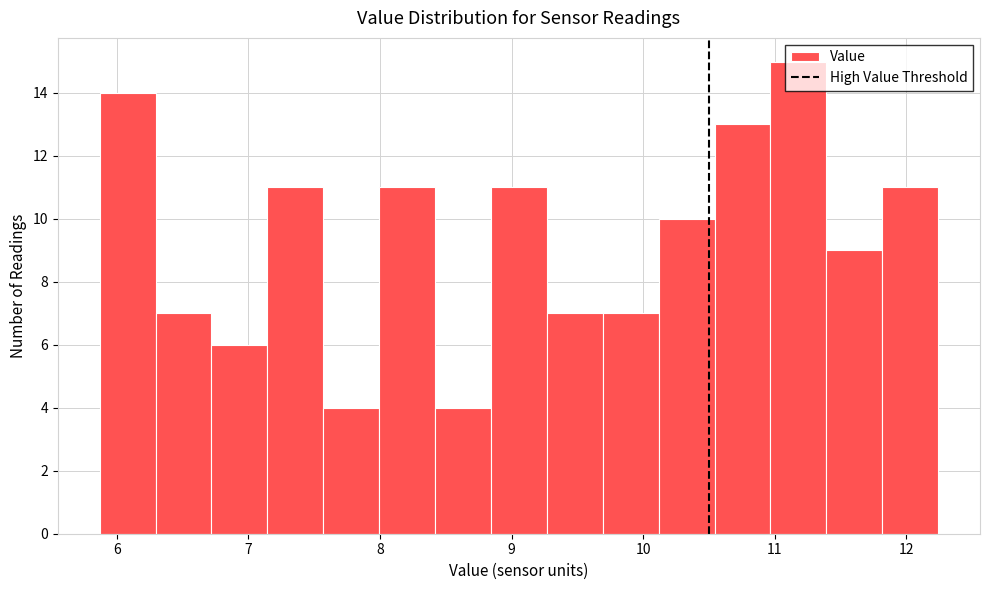

Reading left to right, transcribe this chart: for each bar, give the range it covers on the x-axis and its height. Neither the bar edges nor the heights are printed on the chart, so give them approximately, as read against the axes.

5.9 to 6.3: 14
6.3 to 6.7: 7
6.7 to 7.1: 6
7.1 to 7.6: 11
7.6 to 8.0: 4
8.0 to 8.4: 11
8.4 to 8.8: 4
8.8 to 9.3: 11
9.3 to 9.7: 7
9.7 to 10.1: 7
10.1 to 10.5: 10
10.5 to 11.0: 13
11.0 to 11.4: 15
11.4 to 11.8: 9
11.8 to 12.2: 11